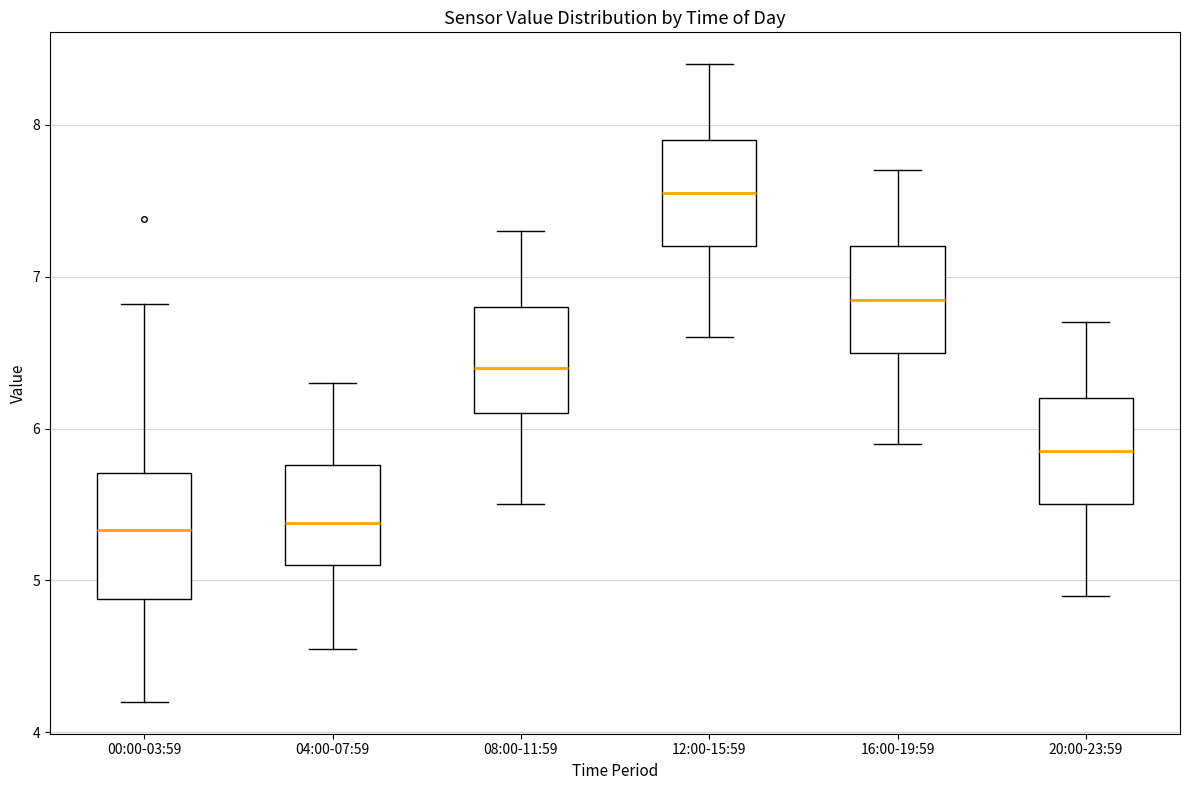

Reading left to right, read every box against the y-axis: the position of its median line, the range the box covers, and the ends of its whiskers. The values are not printed on the chart, so give them approximately, as read against the axis.

00:00-03:59: median 5.3, box 4.9 to 5.7, whiskers 4.2 to 6.8
04:00-07:59: median 5.4, box 5.1 to 5.8, whiskers 4.6 to 6.3
08:00-11:59: median 6.4, box 6.1 to 6.8, whiskers 5.5 to 7.3
12:00-15:59: median 7.6, box 7.2 to 7.9, whiskers 6.6 to 8.4
16:00-19:59: median 6.9, box 6.5 to 7.2, whiskers 5.9 to 7.7
20:00-23:59: median 5.9, box 5.5 to 6.2, whiskers 4.9 to 6.7